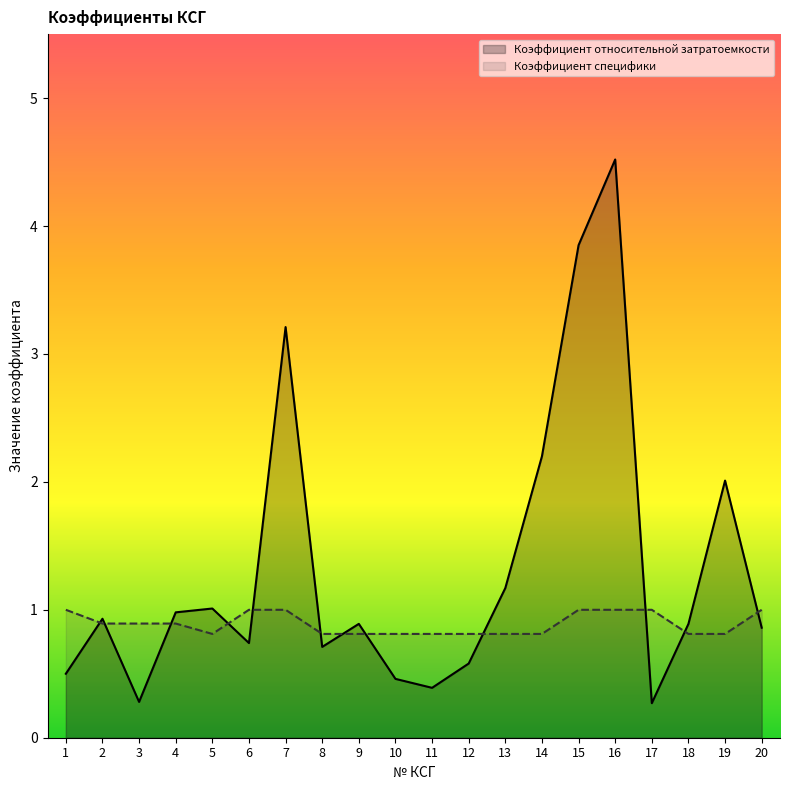

True or false: Коэффициент относительной затратоемкости has a value of 0.5 at 10.

True